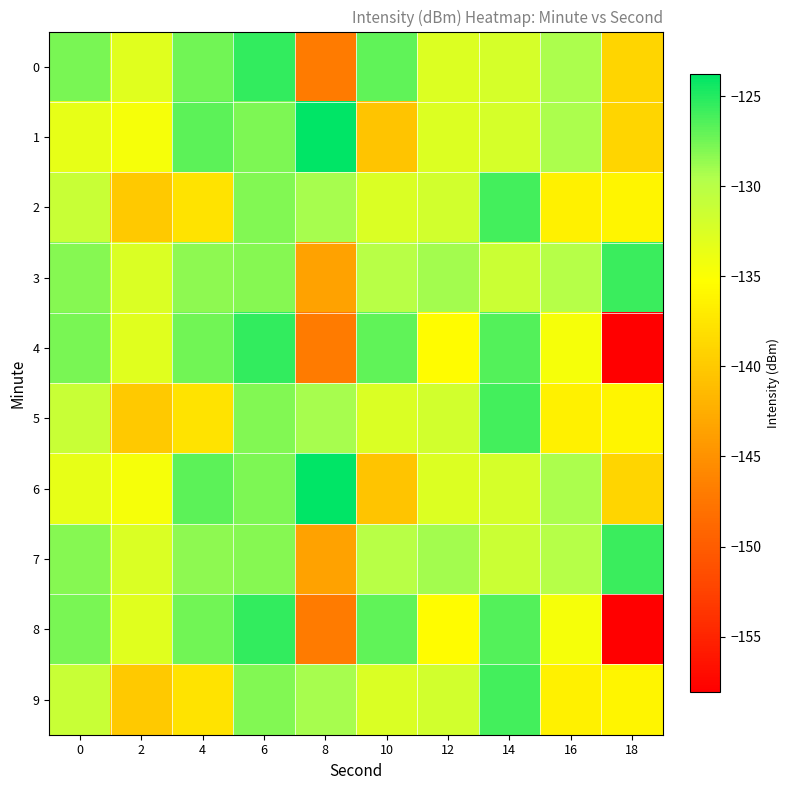

What is the total value across all series at 16?

-1326.3